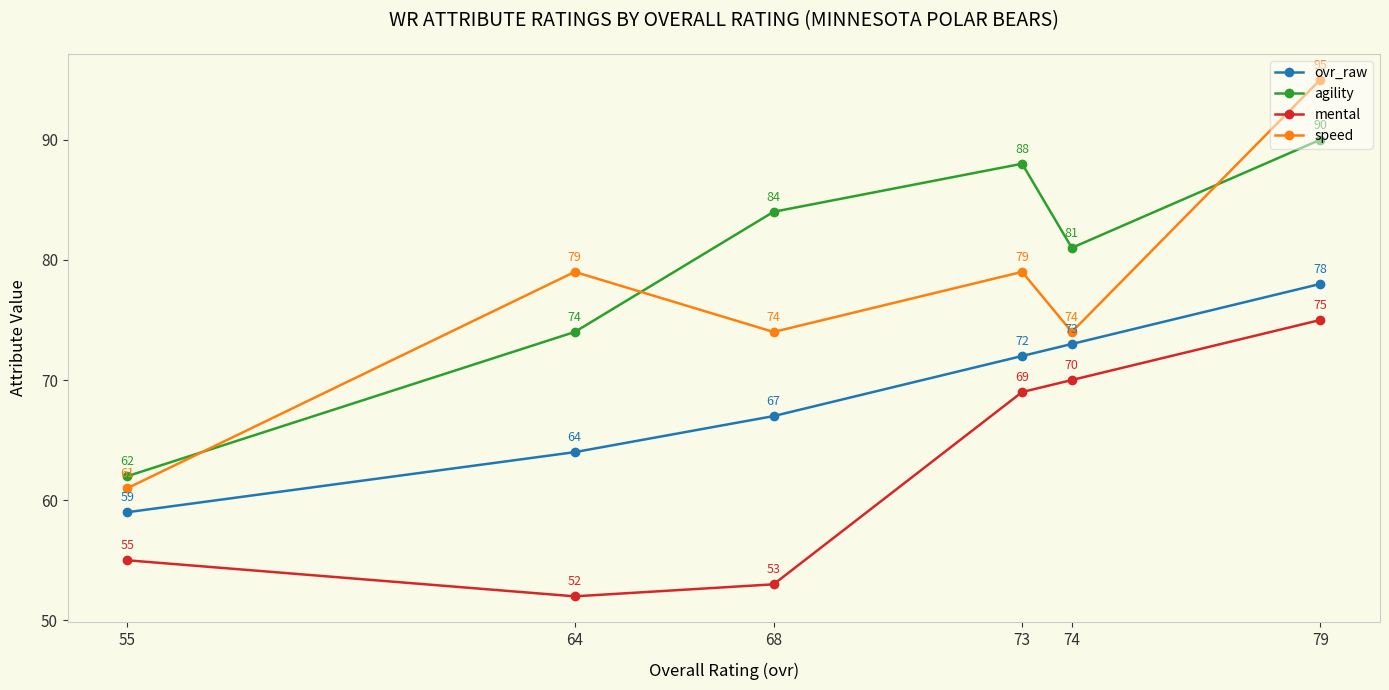

What is the value of the mental point at the 1st from the left?

55